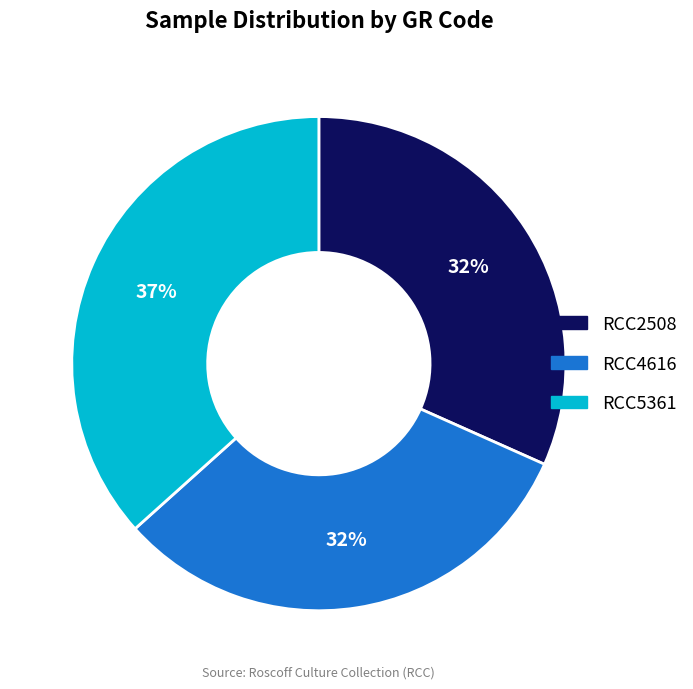

Is the sum of RCC4616 and RCC5361 greater than half?

Yes